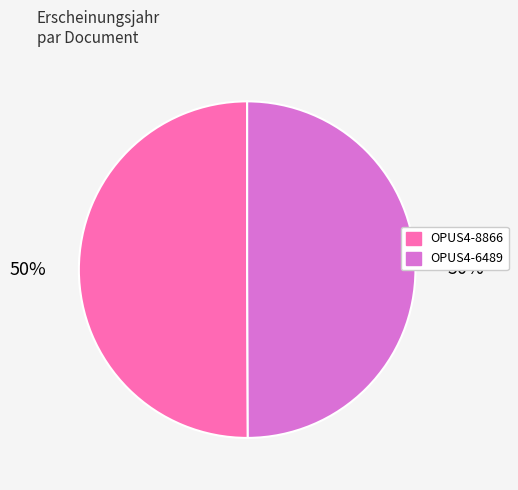

Is it true that OPUS4-6489 is 38% of the pie?

False